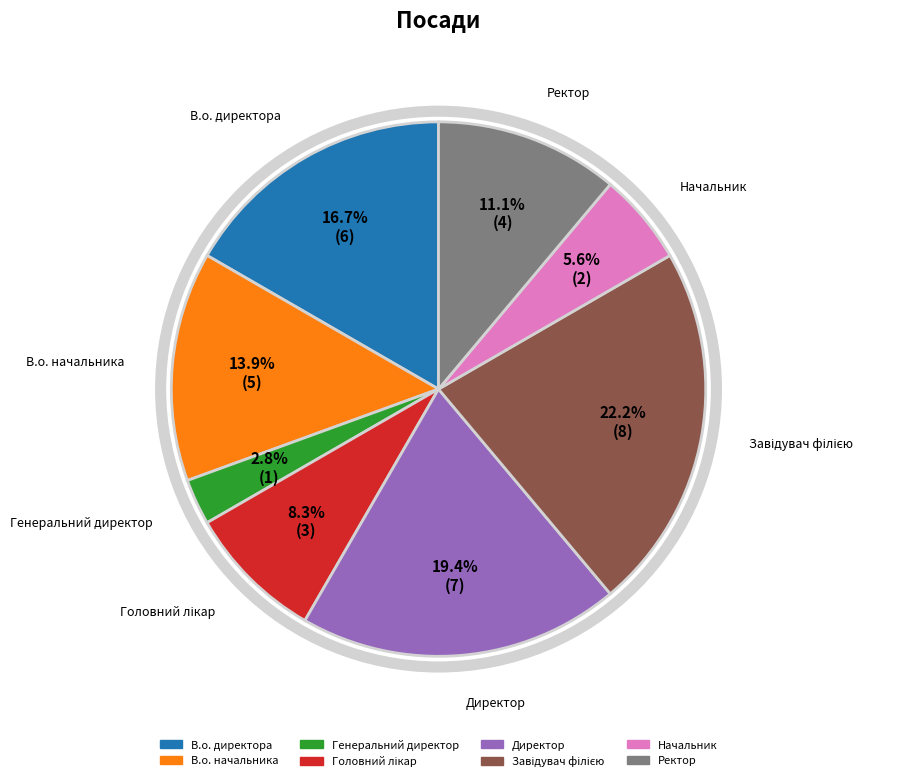

Approximately how many times larger is the value at Ректор compared to Начальник?

2.0